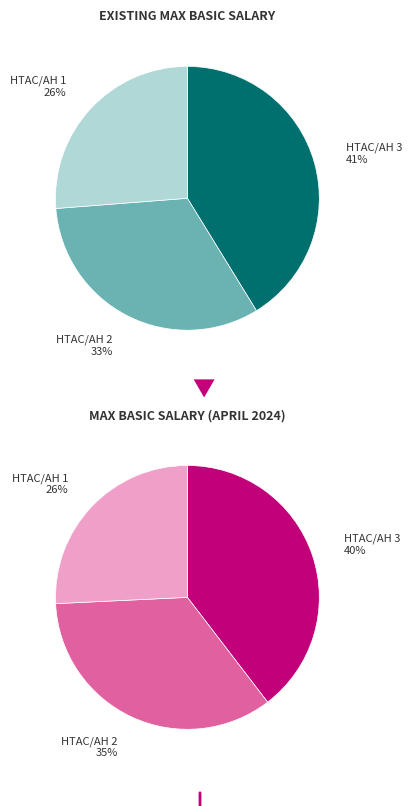

Is it true that HTAC/AH 3 is 41% of the pie?

True